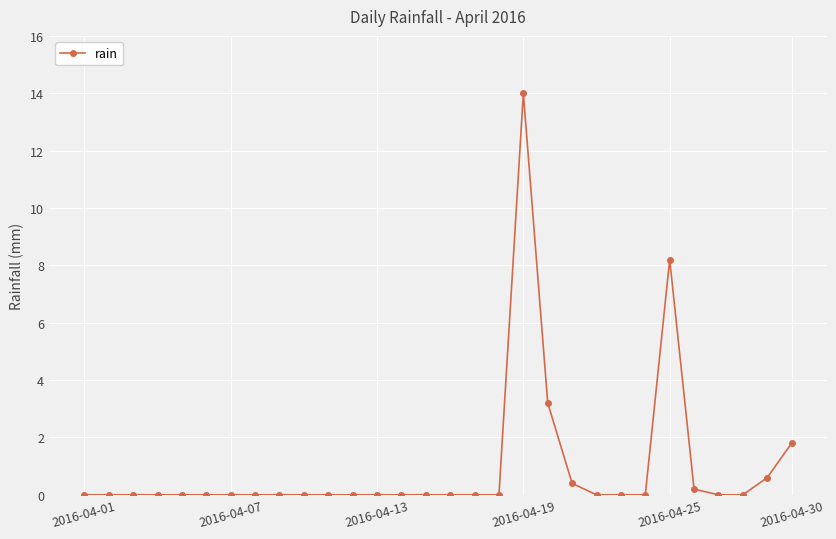

What is the maximum value shown in the chart?

14.0